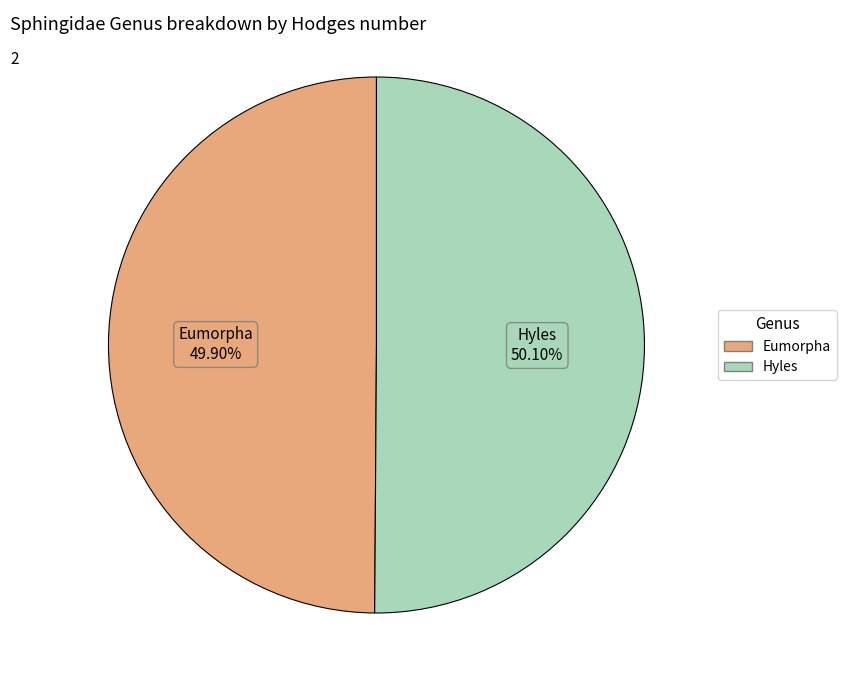

Does any single category account for the majority?

Yes